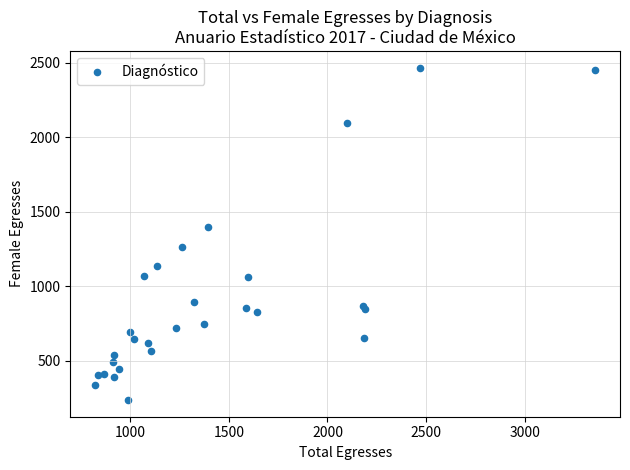

What Y value in the scatter plot is closest to 1351?

1396